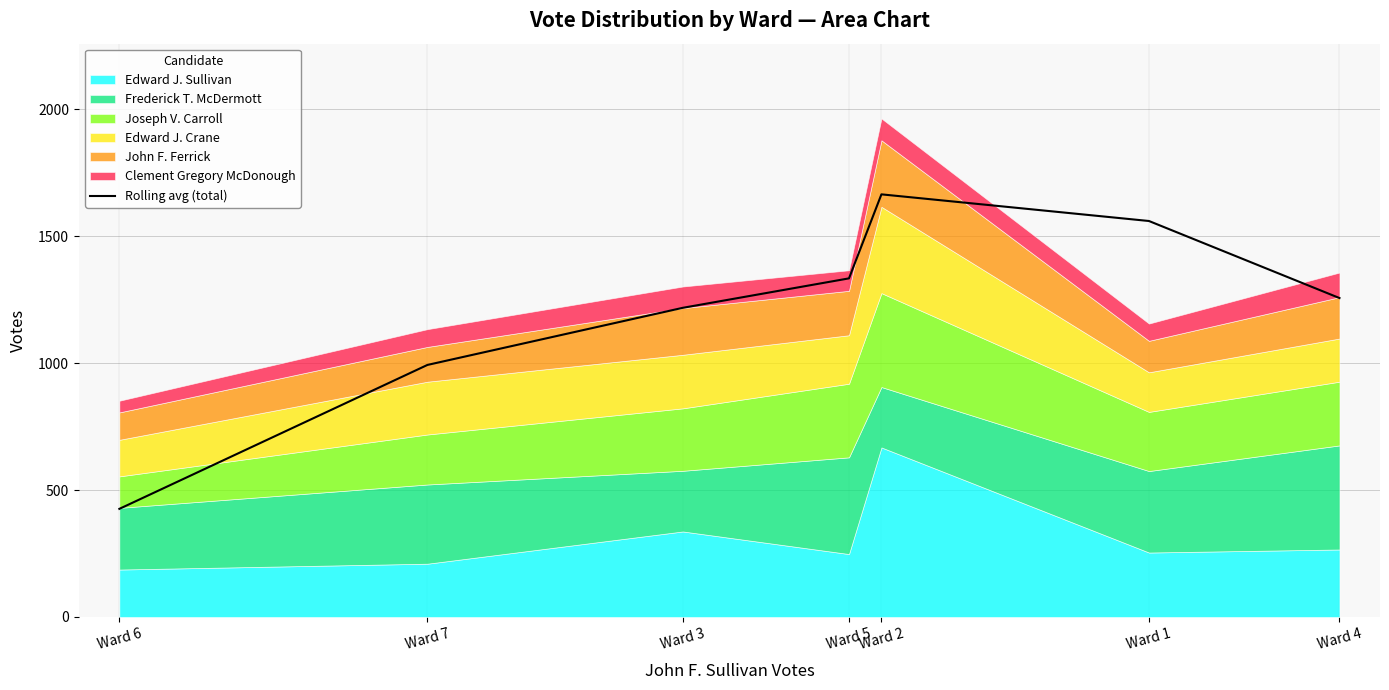

True or false: the data shows 2985.8 at Ward 2.

False